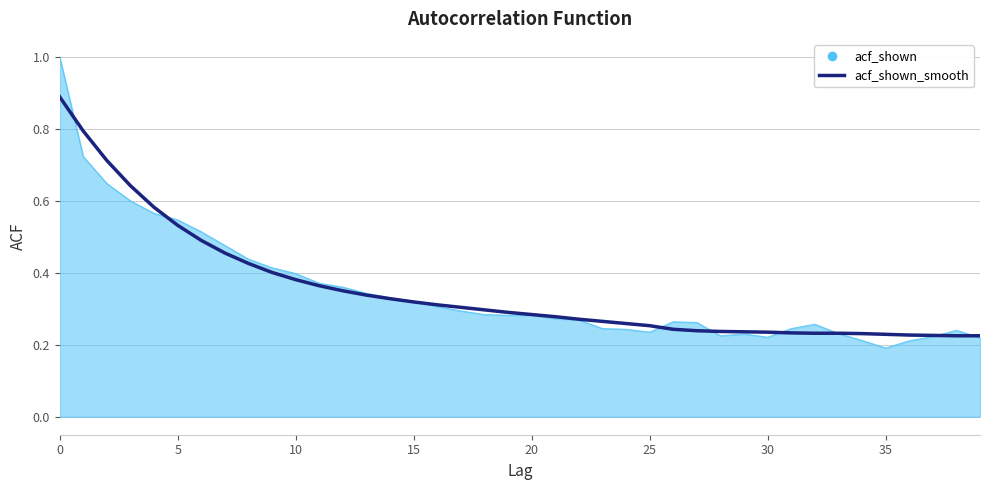

Which series has the largest range (max minus min)?

acf_shown